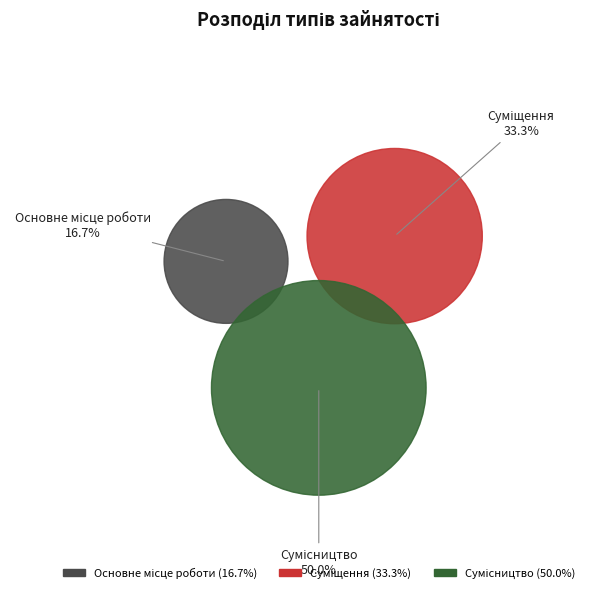

Which category has the smallest portion of the pie?

Основне місце роботи